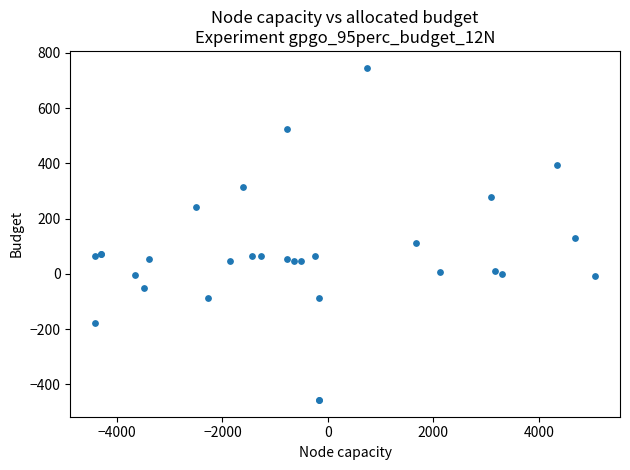

What Y value in the scatter plot is closest to 145?

130